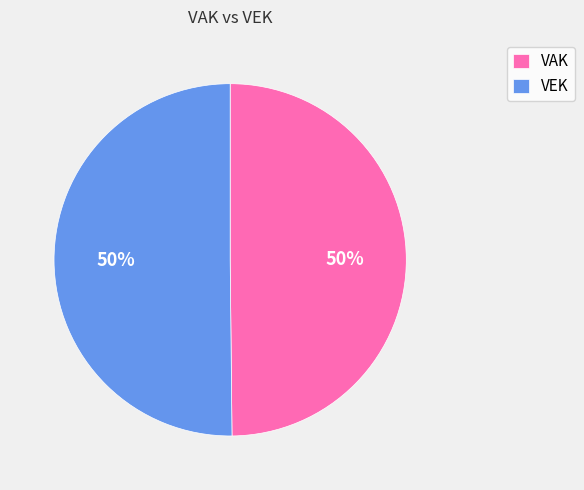

How many segments does this pie chart have?

2